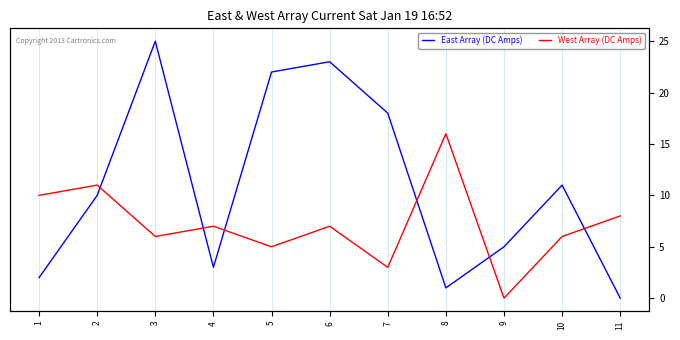

Between 6 and 8, which series saw the biggest shift?

East Array (DC Amps)